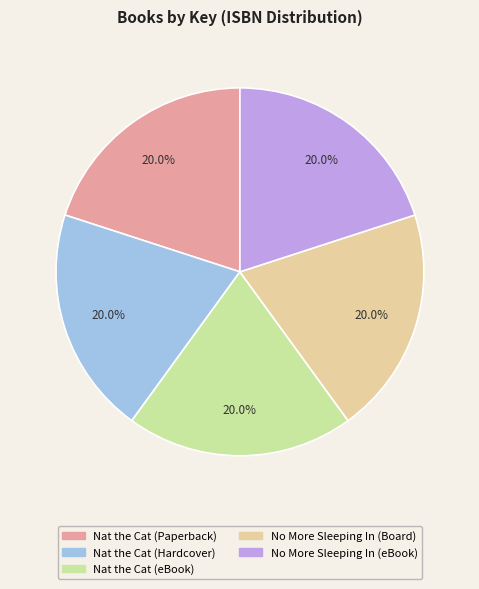

What percentage is NOT represented by No More Sleeping In (Board)?

80.1%